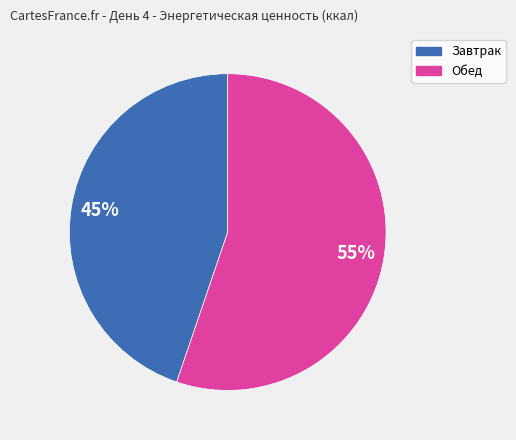

How many slices are in this pie chart?

2